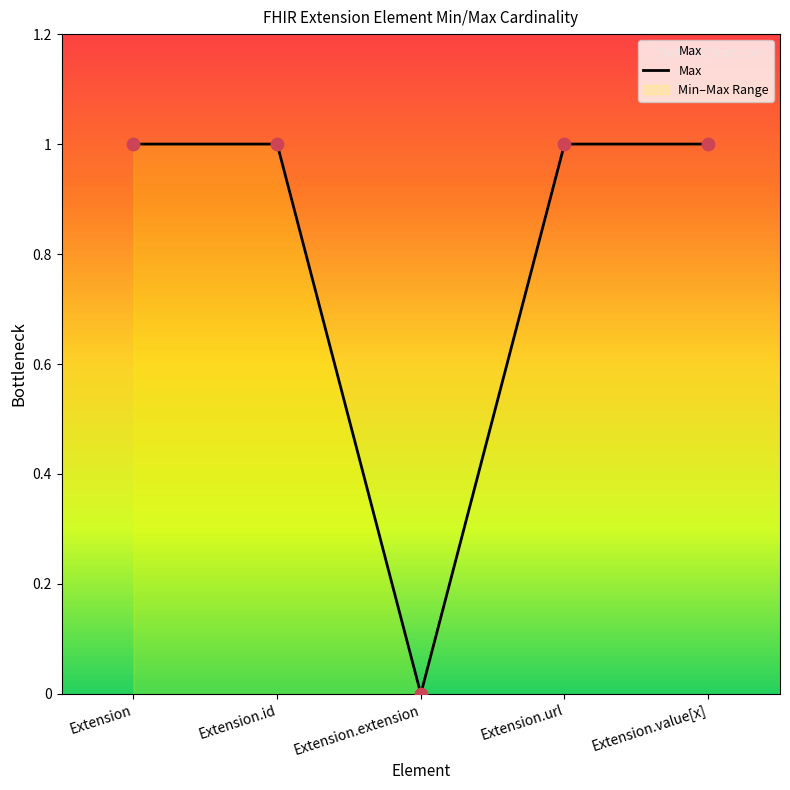

Which has a higher value, Extension.url or Extension.extension?

Extension.url